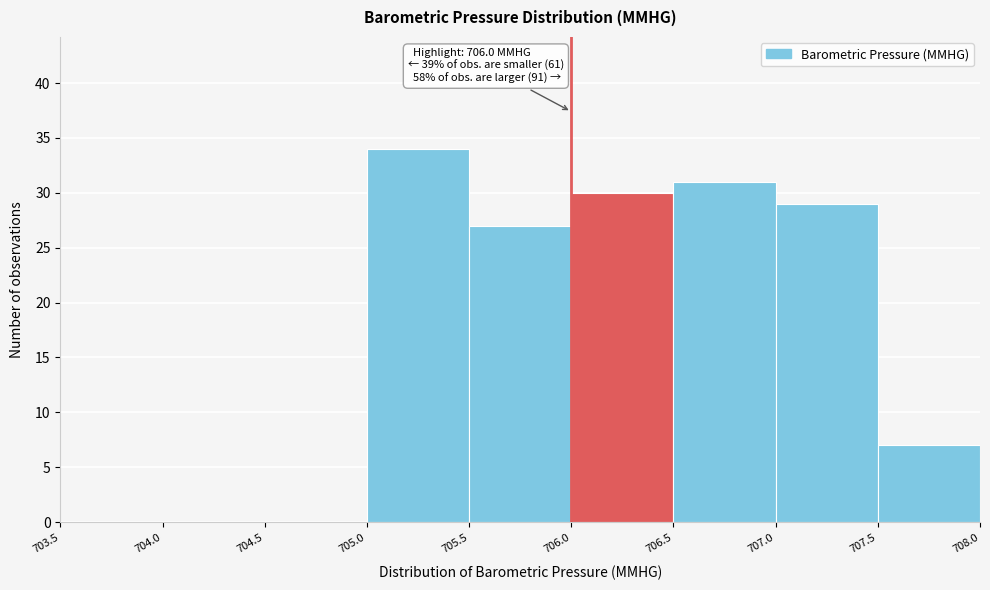

Which range on the x-axis has the tallest bar?

705.0 to 705.5